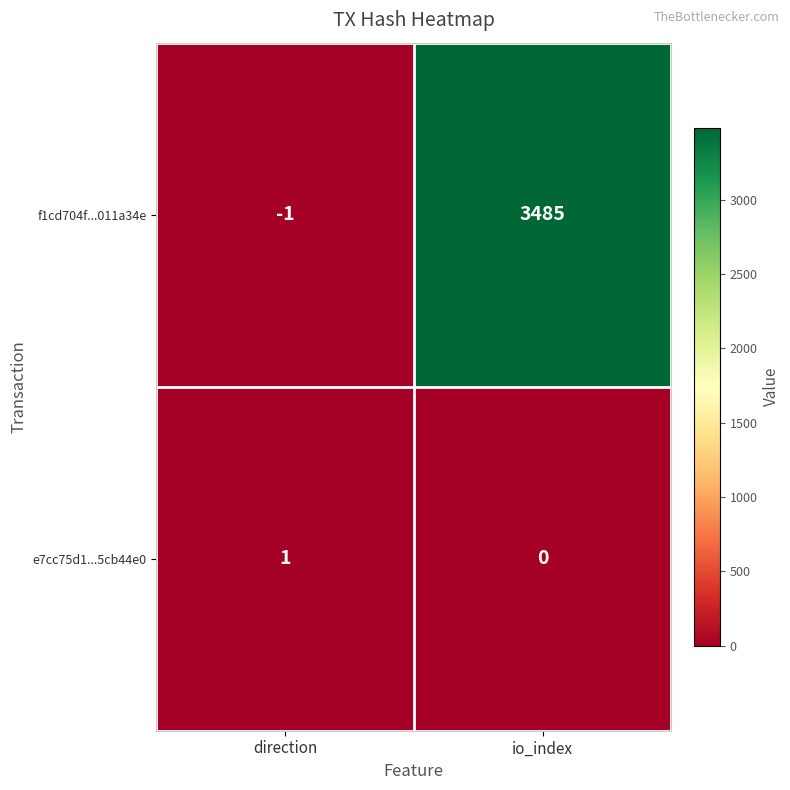

What is the total value across all series at io_index?

3485